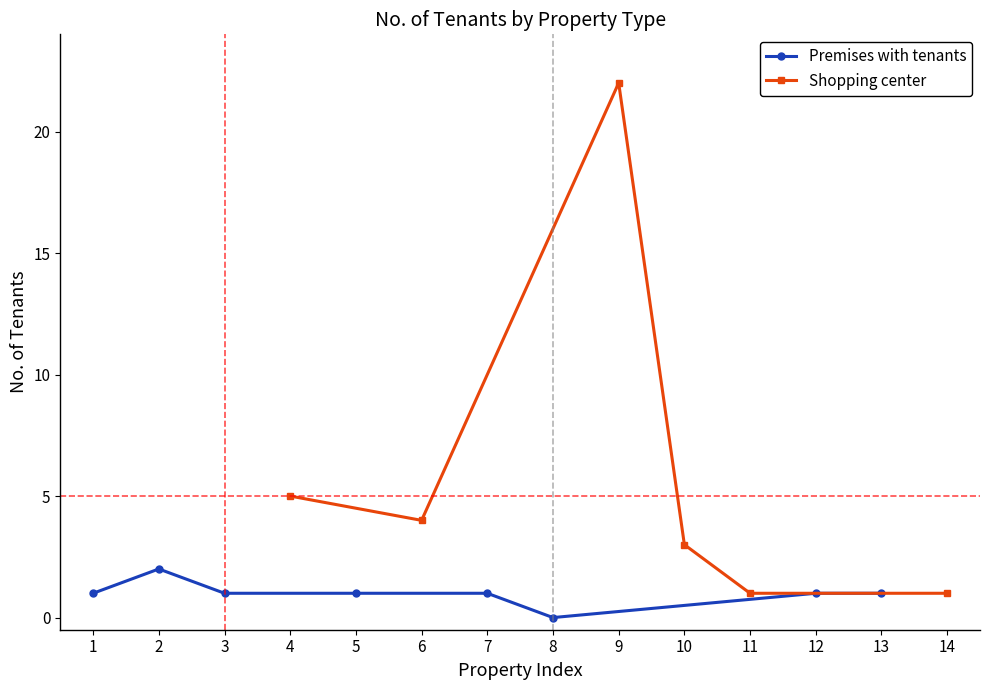

The value of Shopping center at 11 is 0. True or false?

False